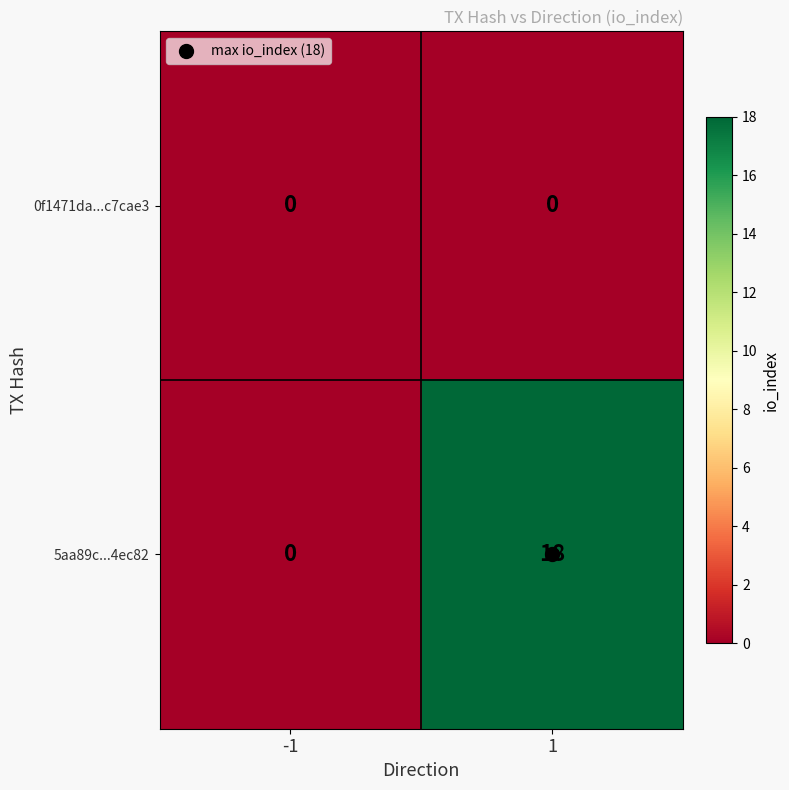

True or false: 5aa89c...4ec82 has a value of 18 at 1.

True